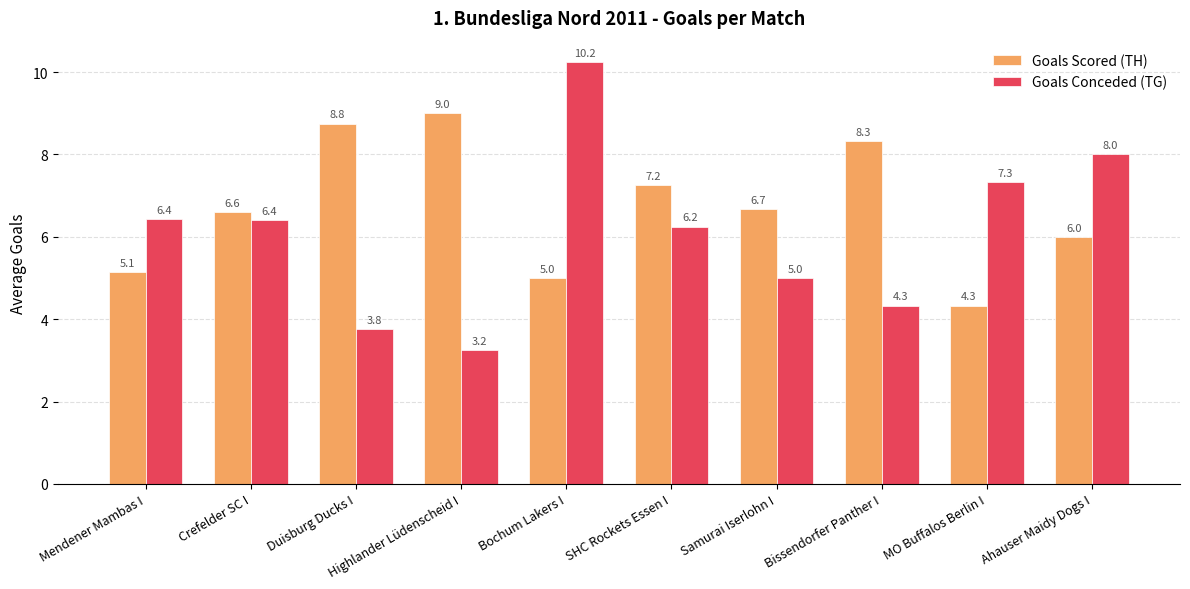

True or false: Goals Scored (TH) has a value of 11.6 at Samurai Iserlohn I.

False